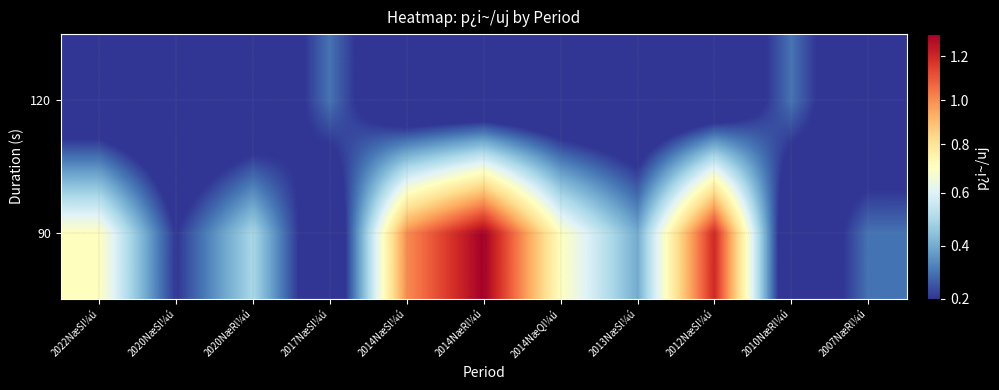

Reading left to right, list all the values displayed in this chart.

90: 2022NæSl¼ú=0.7	2020NæSl¼ú=0.2	2020NæRl¼ú=0.5	2017NæSl¼ú=0.0	2014NæSl¼ú=1.0	2014NæRl¼ú=1.3	2014NæQl¼ú=0.7	2013NæSl¼ú=0.4	2012NæSl¼ú=1.2	2010NæRl¼ú=0.0	2007NæRl¼ú=0.3
120: 2022NæSl¼ú=0.0	2020NæSl¼ú=0.0	2020NæRl¼ú=0.0	2017NæSl¼ú=0.3	2014NæSl¼ú=0.0	2014NæRl¼ú=0.0	2014NæQl¼ú=0.0	2013NæSl¼ú=0.0	2012NæSl¼ú=0.0	2010NæRl¼ú=0.3	2007NæRl¼ú=0.0